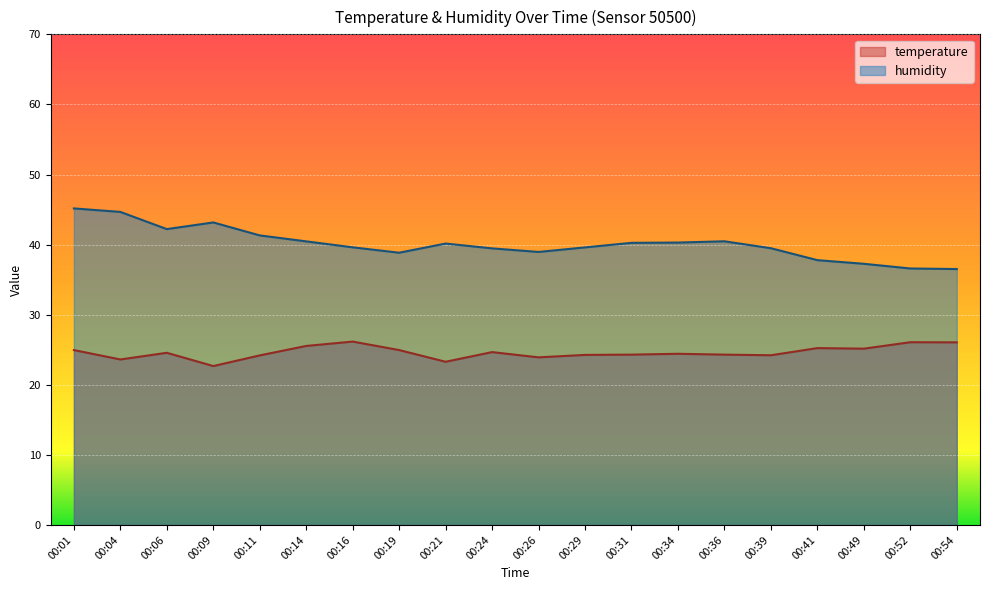

Read the temperature value at 00:19.

24.9